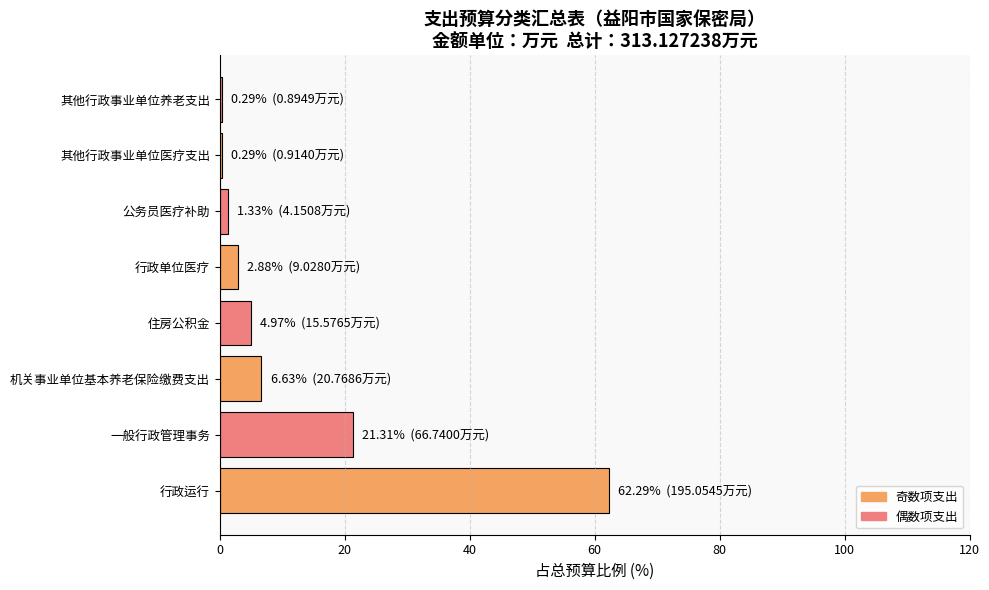

What is the average value?

12.5